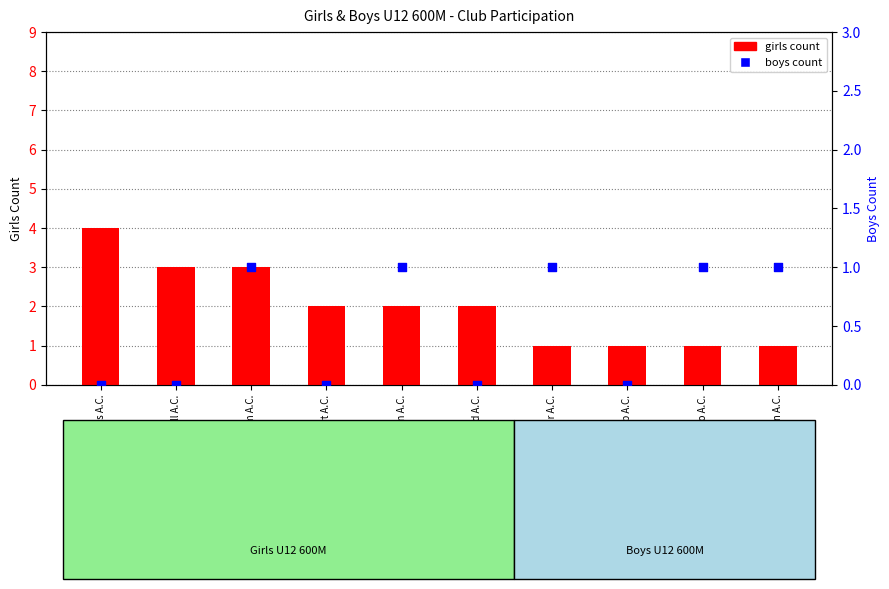

Which series reaches the maximum Y coordinate?

girls count